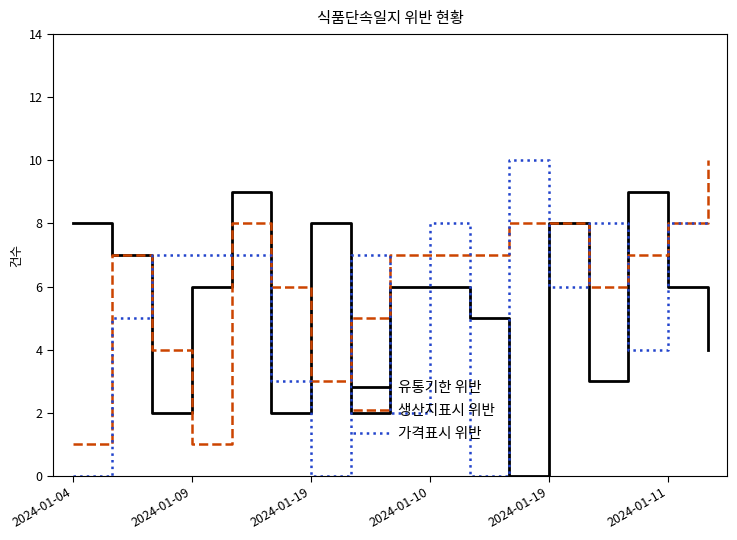

How many times do 가격표시 위반 and 유통기한 위반 cross each other?

13